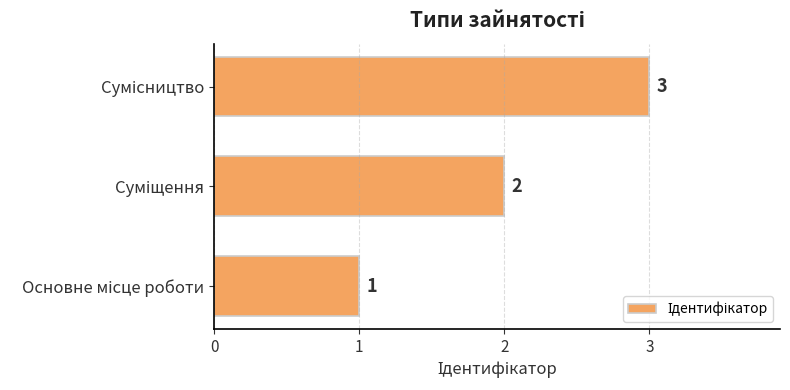

What is the greatest value displayed?

3